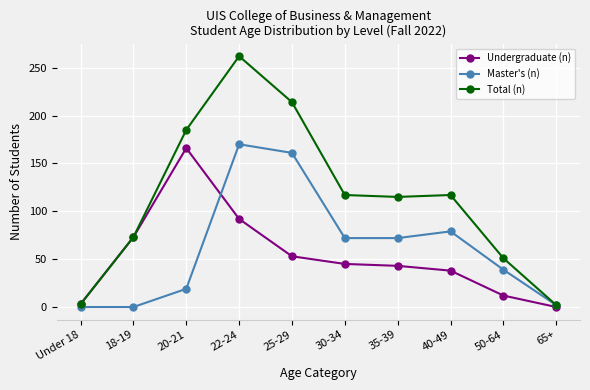

Rank the series at 50-64 from highest to lowest value.

Total (n), Master's (n), Undergraduate (n)